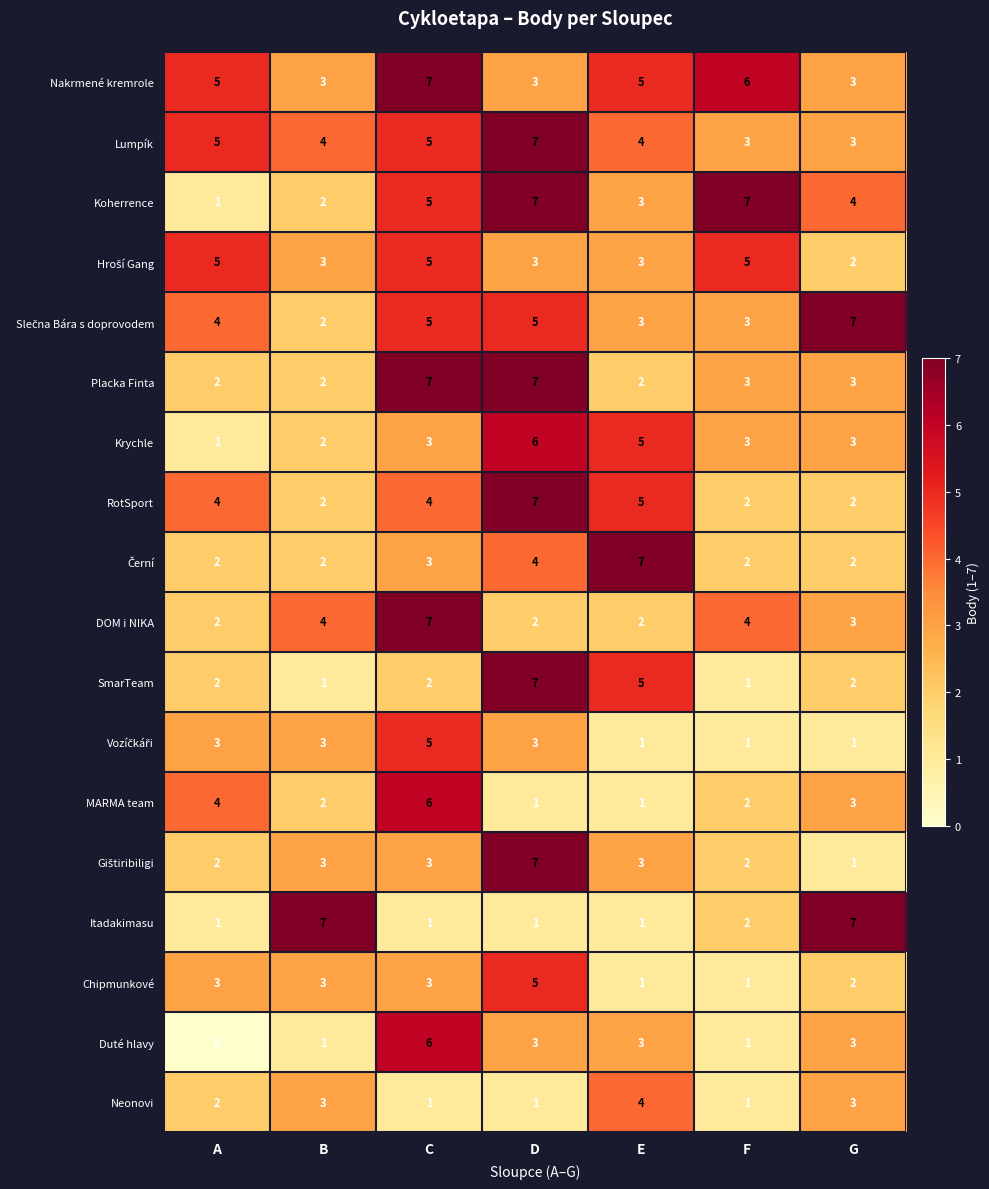

What is the approximate value of DOM i NIKA at C?

7